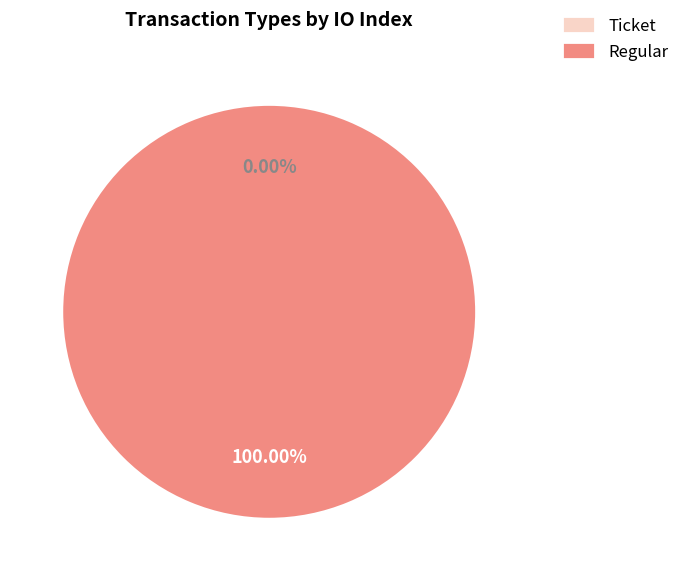

To the nearest percent, what is the average slice percentage?

50%